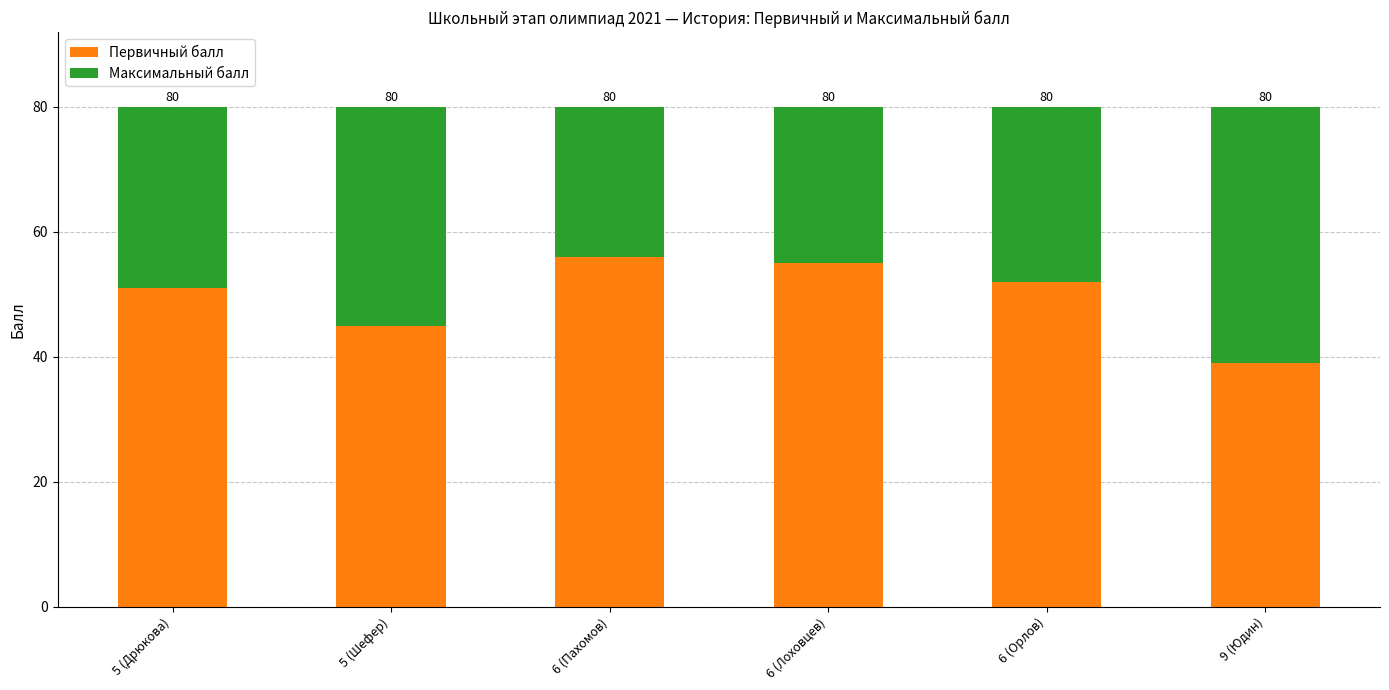

What position from the right is 9 (Юдин)?

1